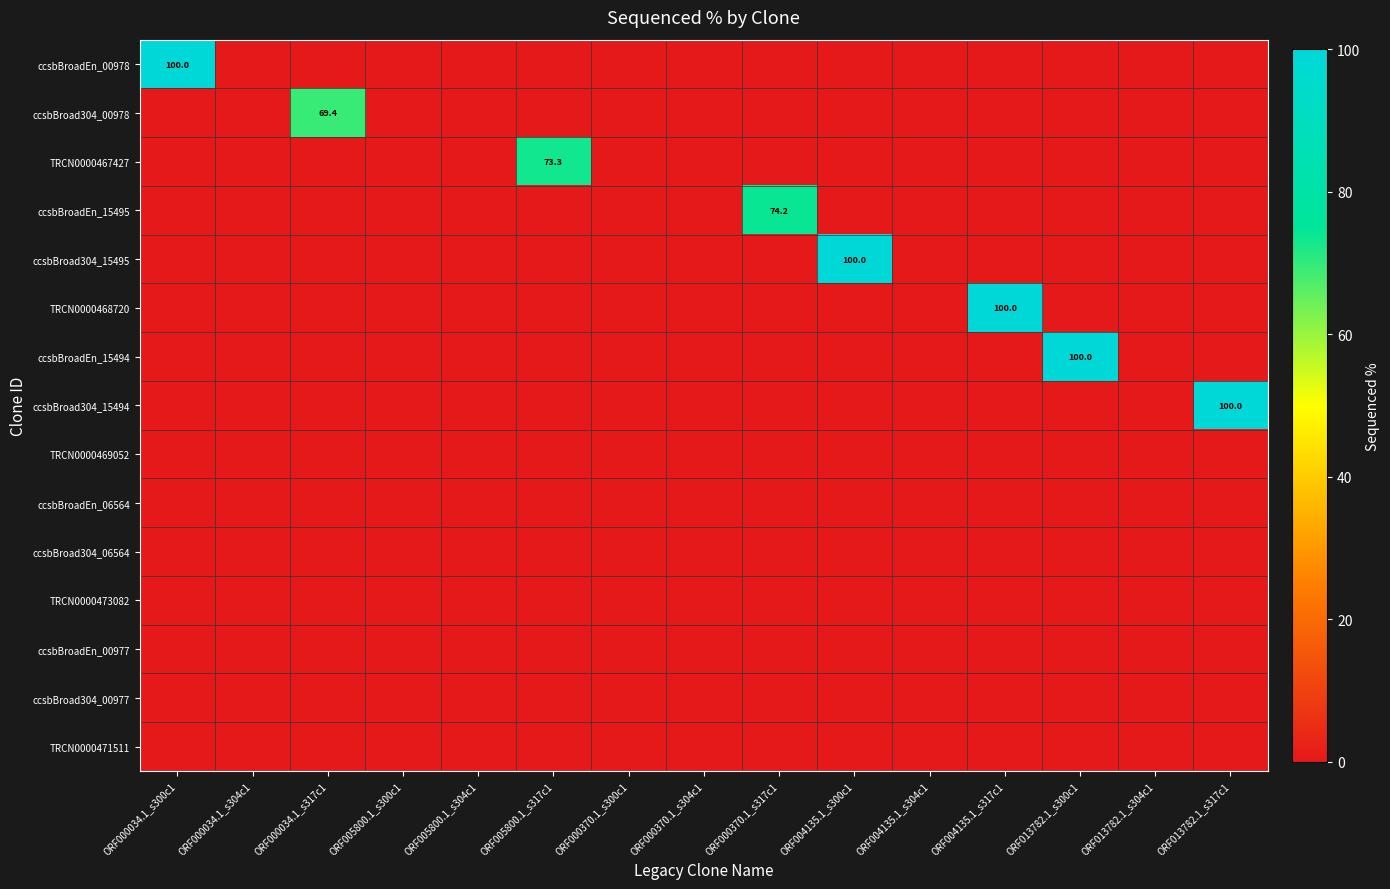

True or false: ccsbBroadEn_00978 has a value of 159.8 at ORF000034.1_s300c1.

False